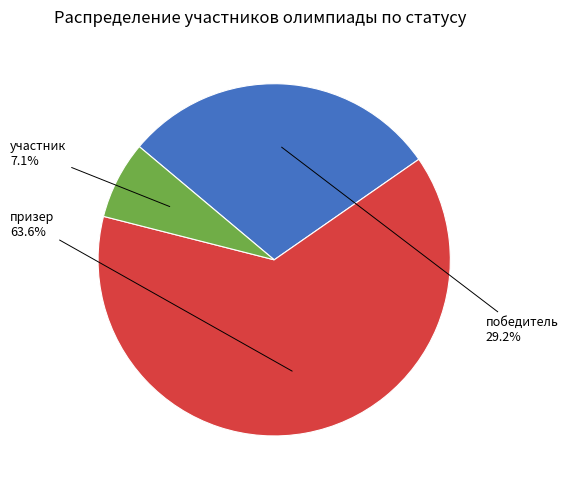

Does any single category account for the majority?

Yes